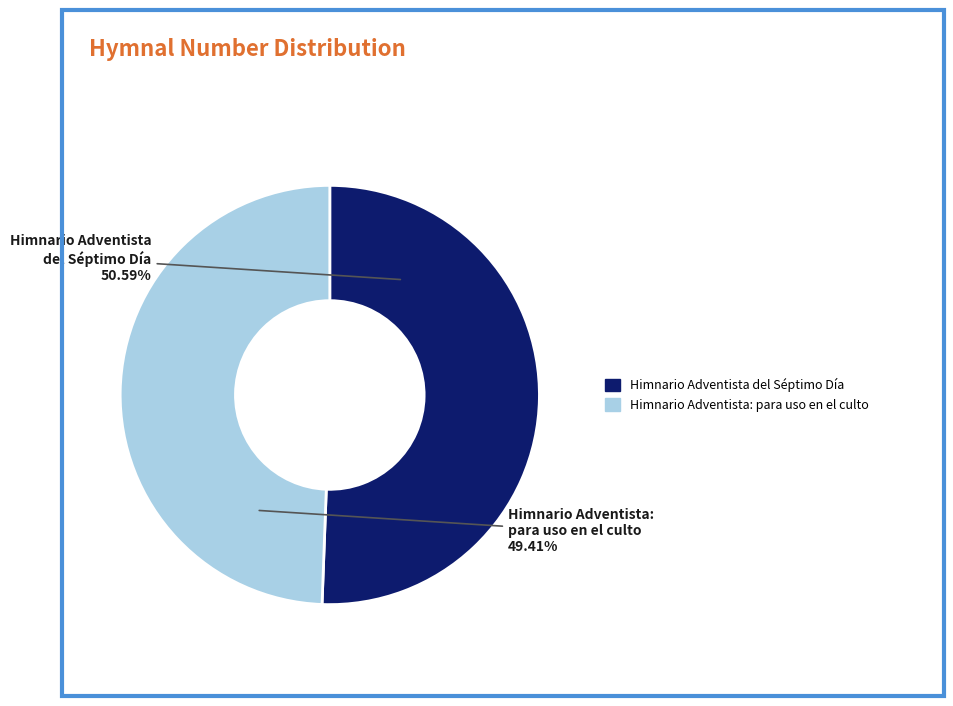

Rank the categories by value from highest to lowest.

Himnario Adventista del Séptimo Día, Himnario Adventista: para uso en el culto